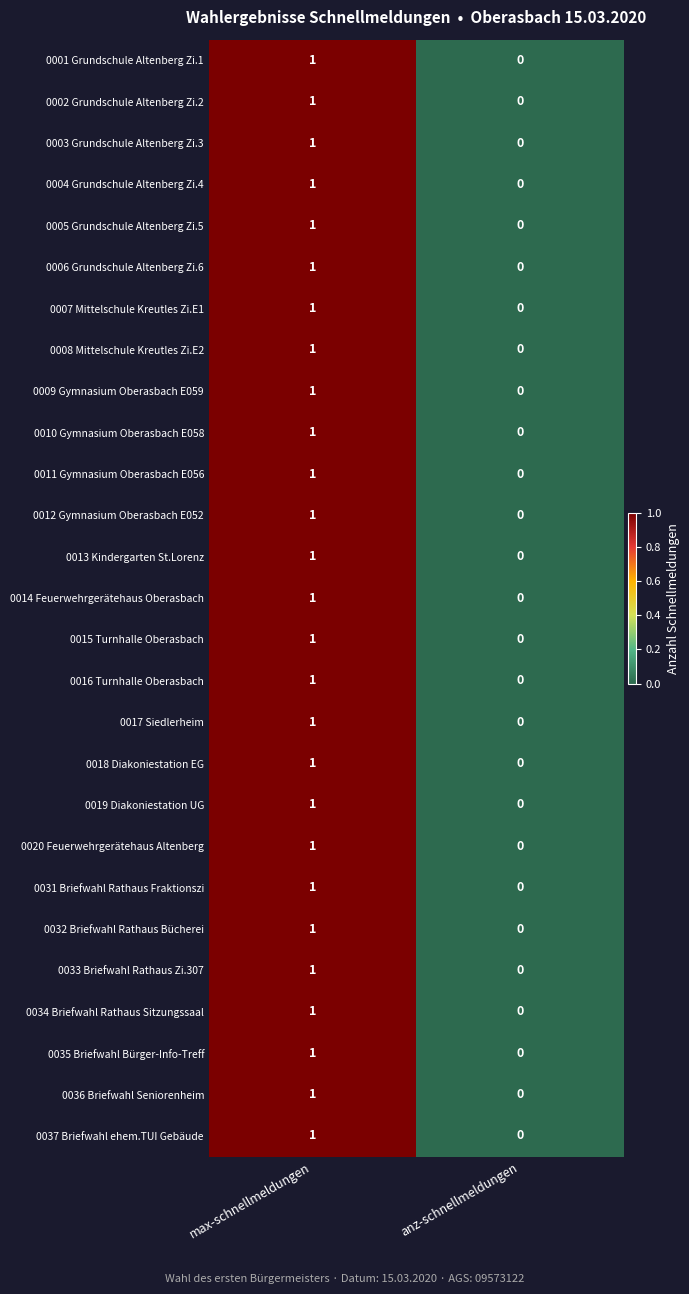

At which category is the sum across all series the highest?

max-schnellmeldungen